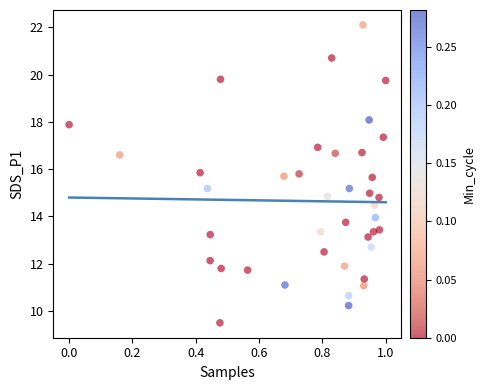

What is the range of Y values (max minus min)?

12.6